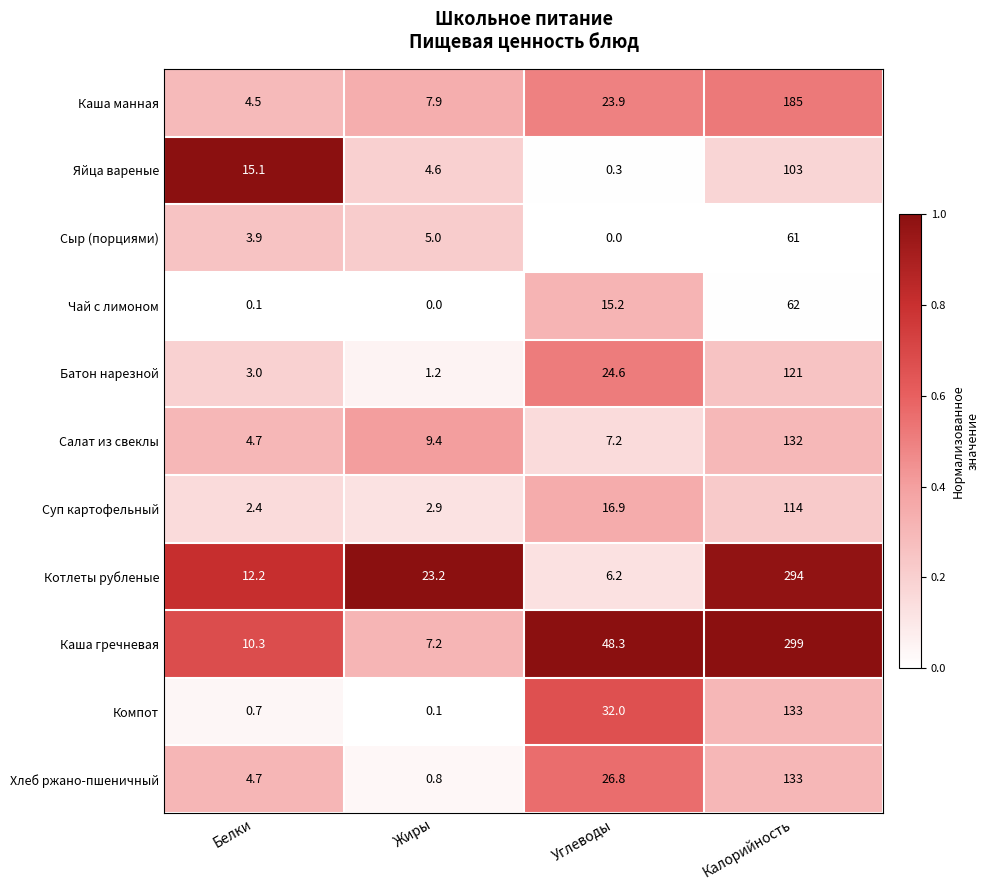

What is the highest value of the Котлеты рубленые series?

294.0